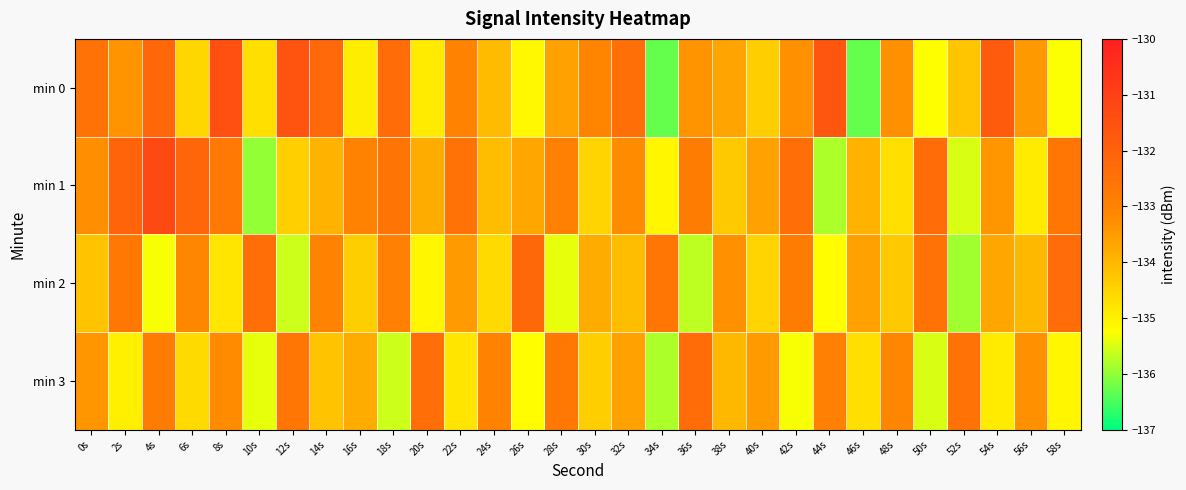

What is the smallest value displayed?

-136.3